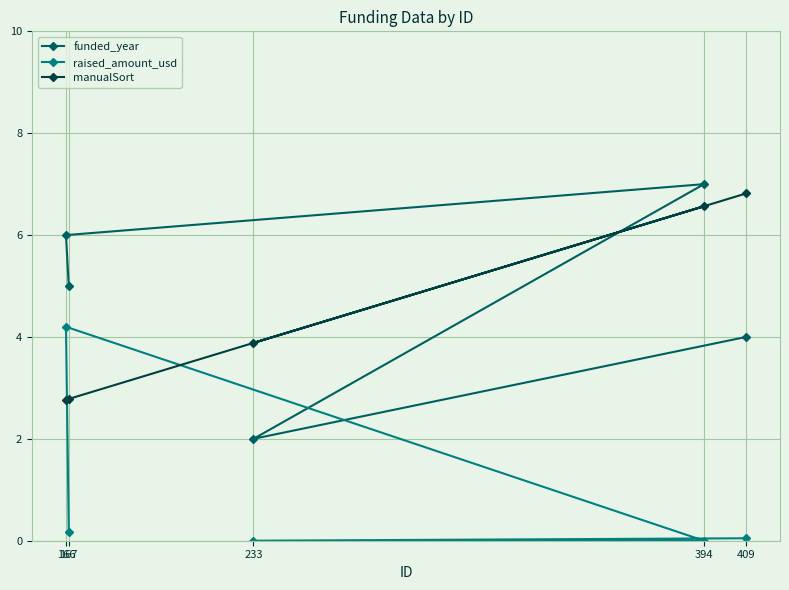

What is the difference between the raised_amount_usd values at 394 and 166?

4.2